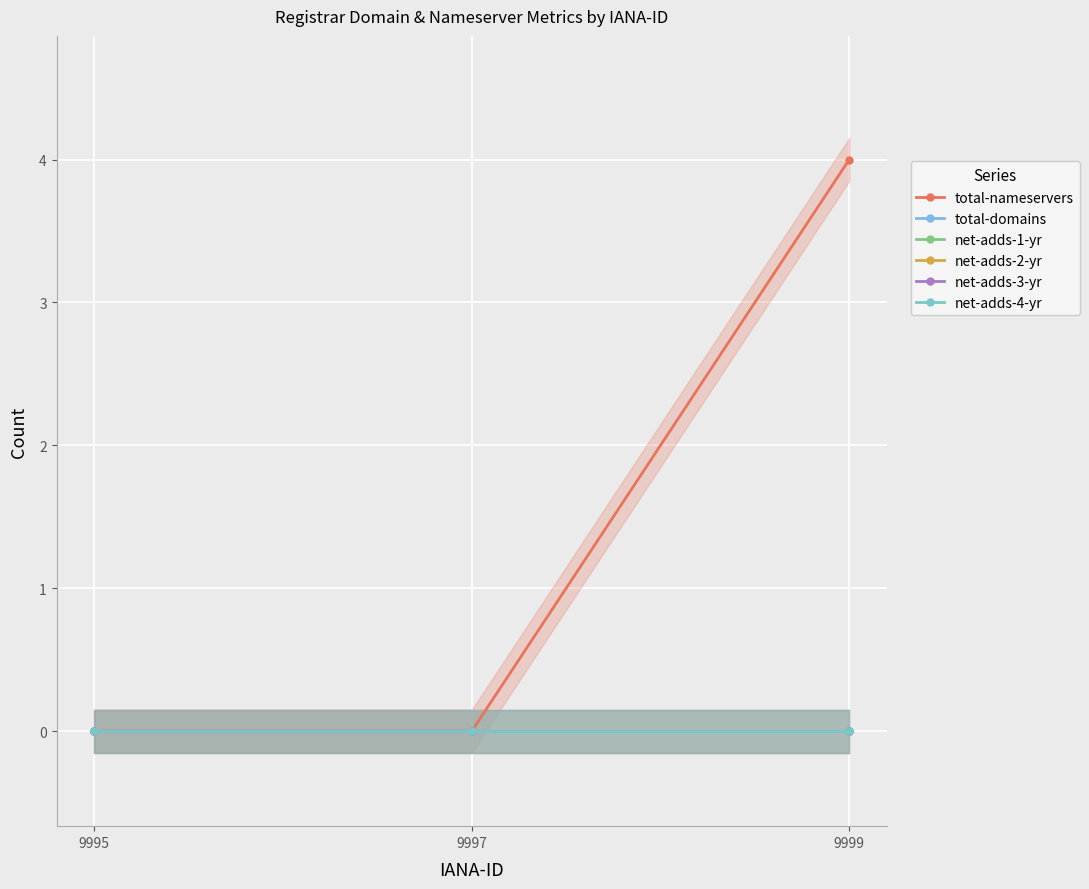

How many lines are shown in the chart?

6